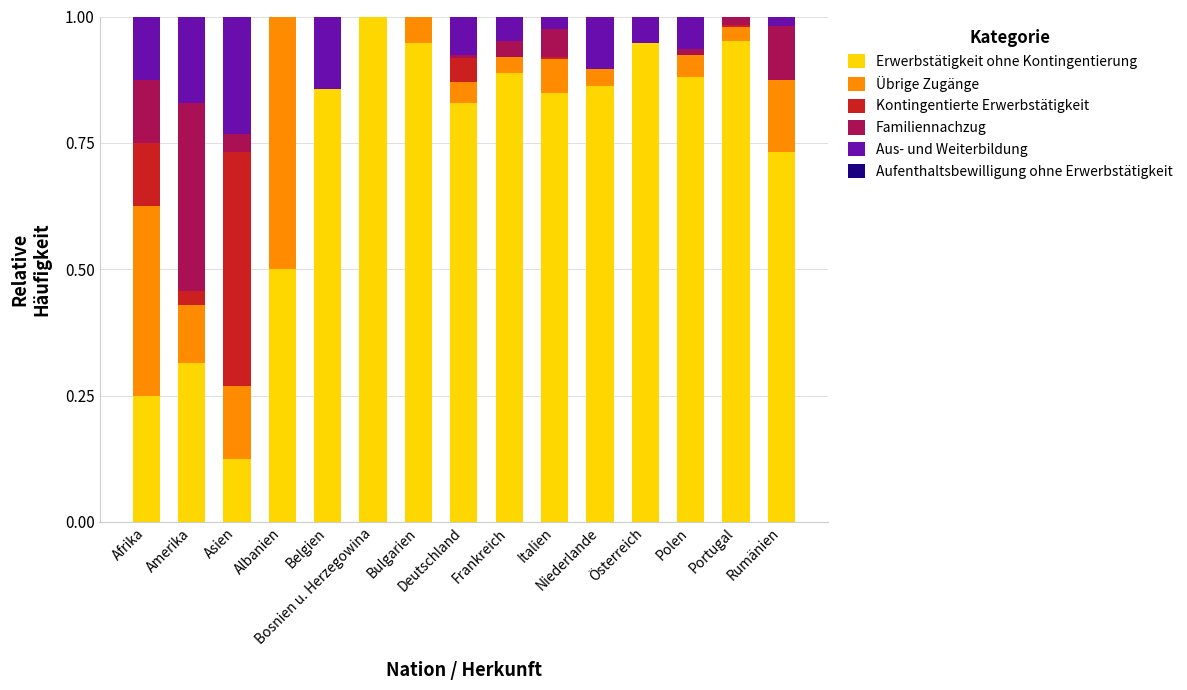

Which series has the largest total across all categories?

Erwerbstätigkeit ohne Kontingentierung